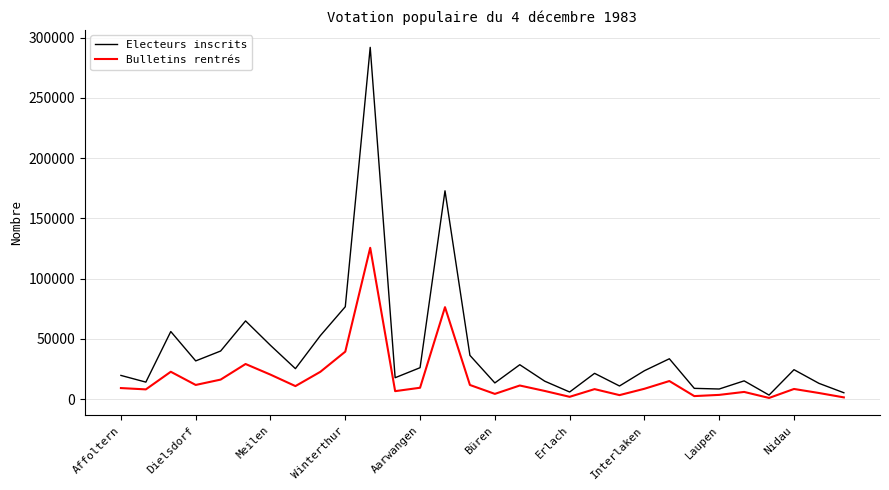

Which series has the largest total across all categories?

Electeurs inscrits